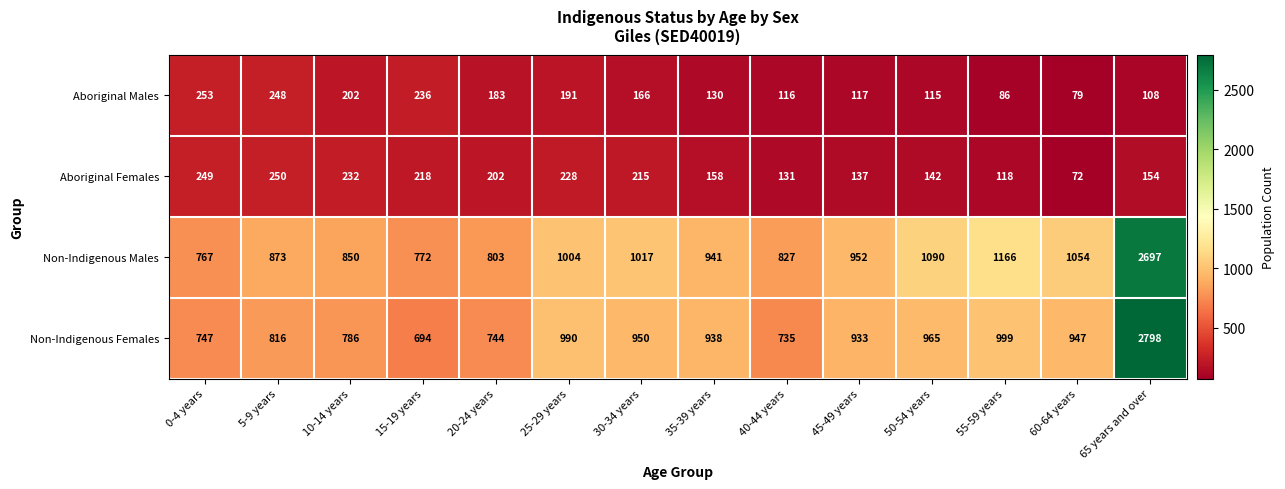

What is the sum of all Aboriginal Females values?

2506